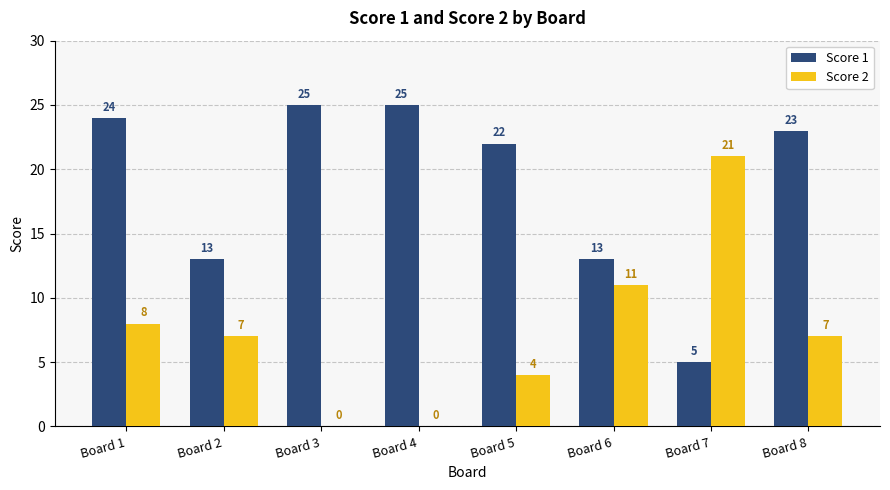

Which series has the largest total across all categories?

Score 1